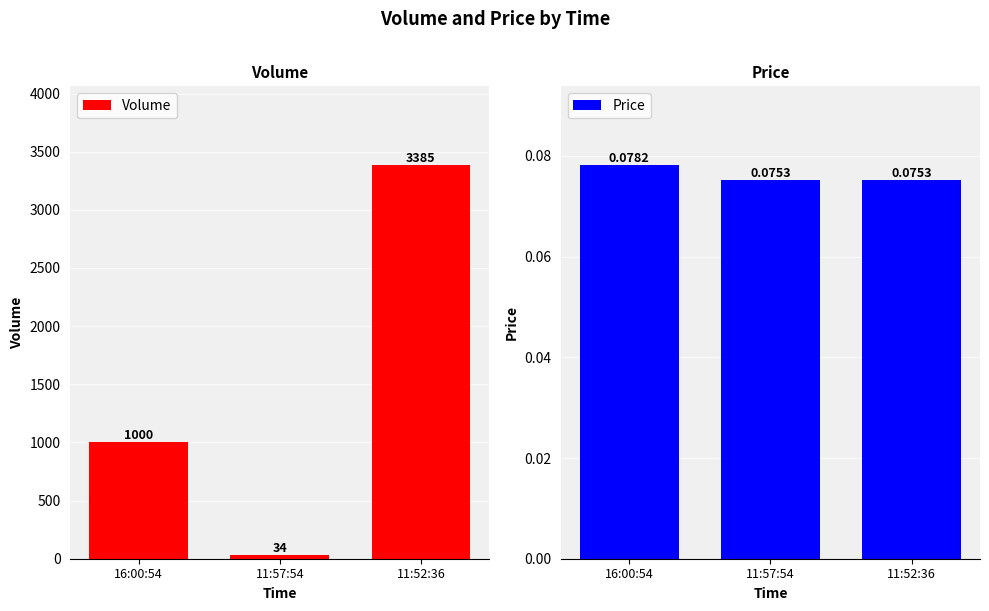

What is the difference between the second highest and minimum values in the Volume series?

966